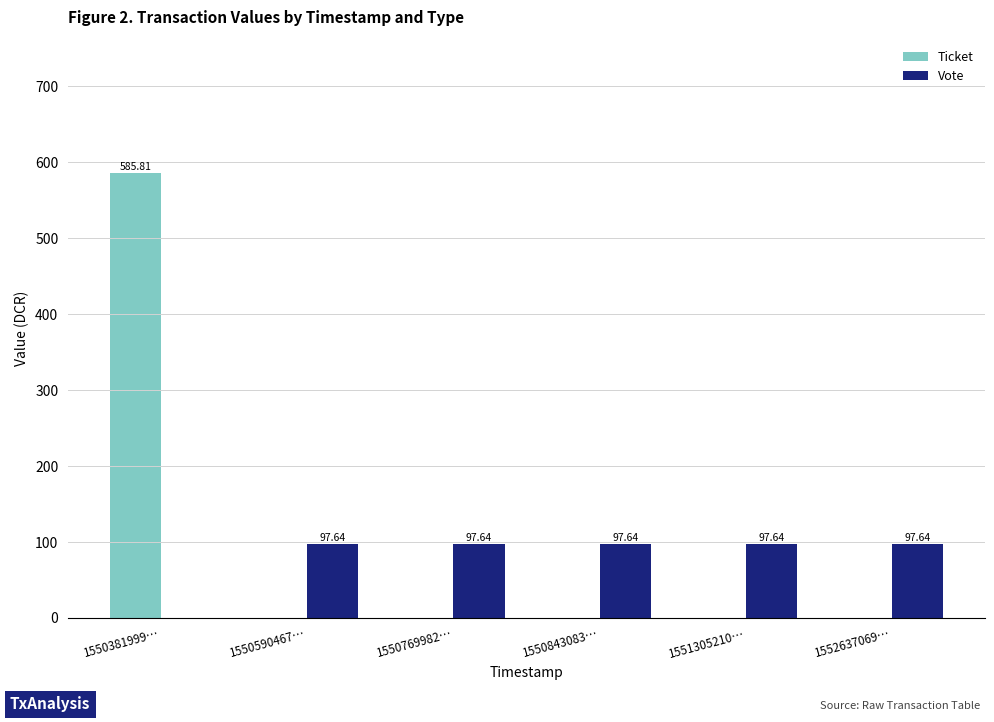

What is the sum of all Vote values?

488.2